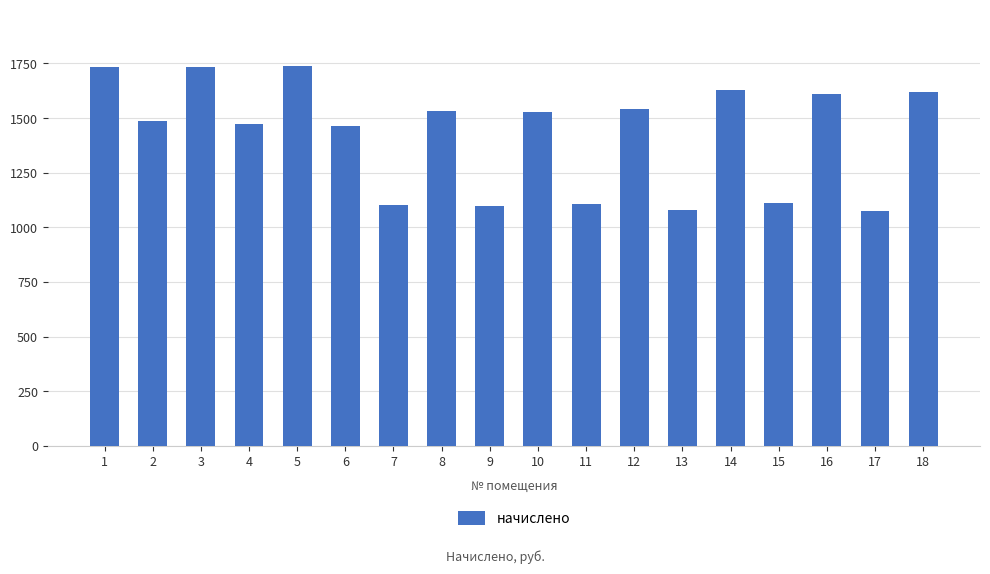

What is the smallest value displayed?

1072.8